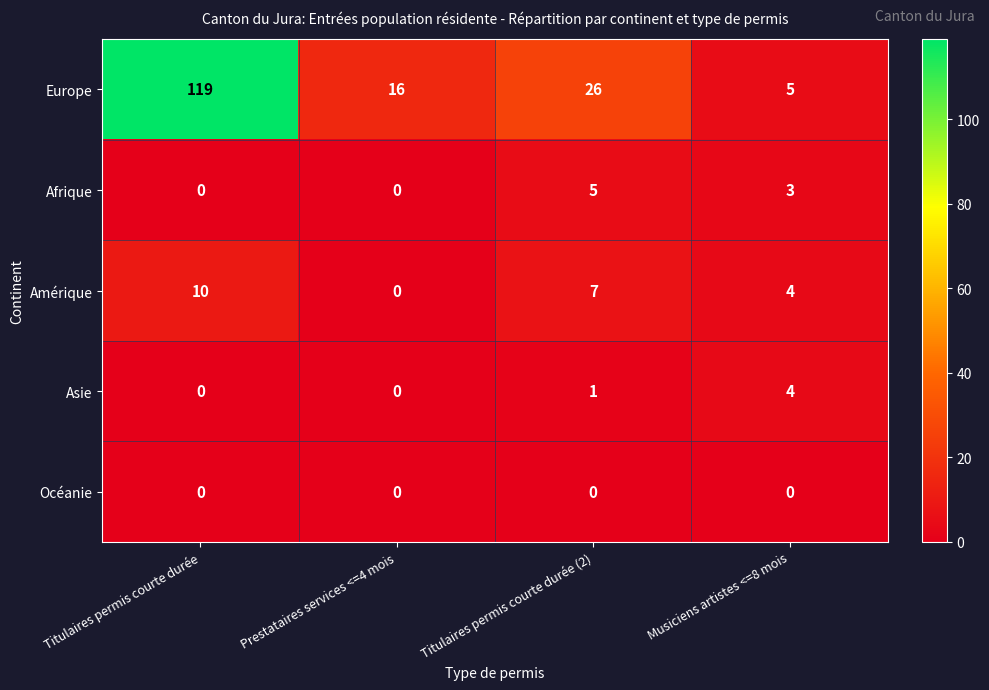

Is it true that Afrique equals 0 at Titulaires permis courte durée?

True